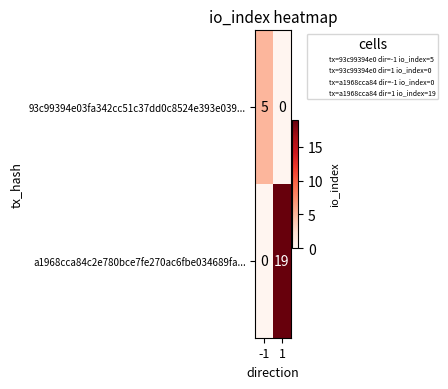

What is the total value across all series at -1?

5